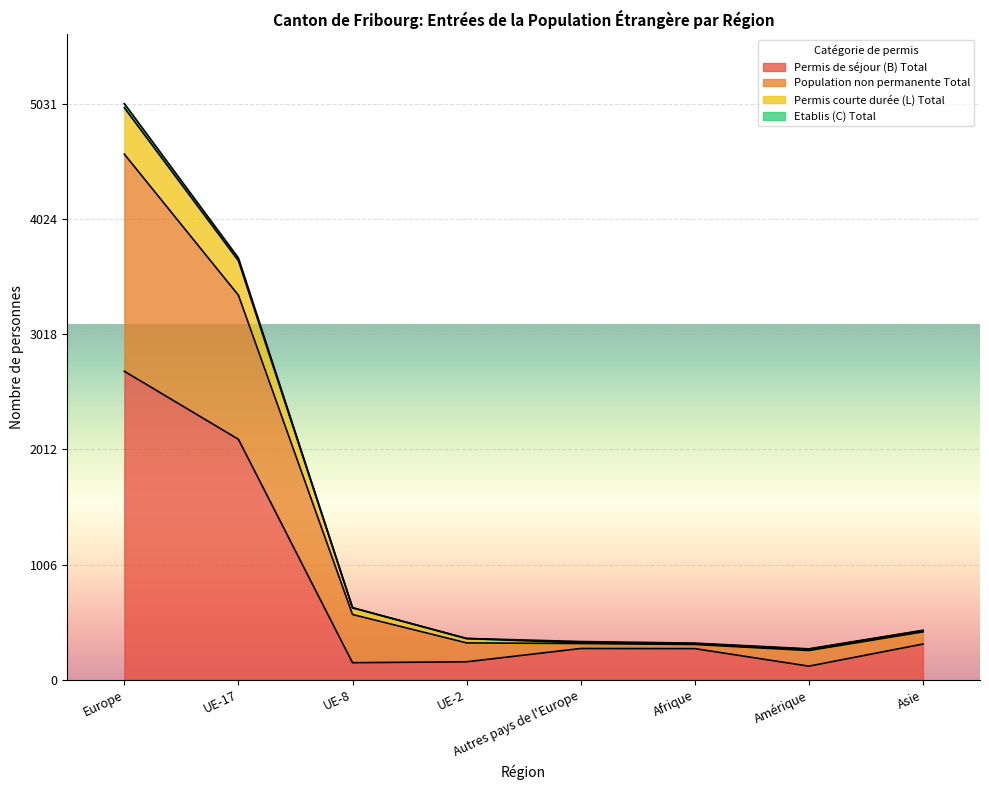

At which category is the sum across all series the highest?

Europe